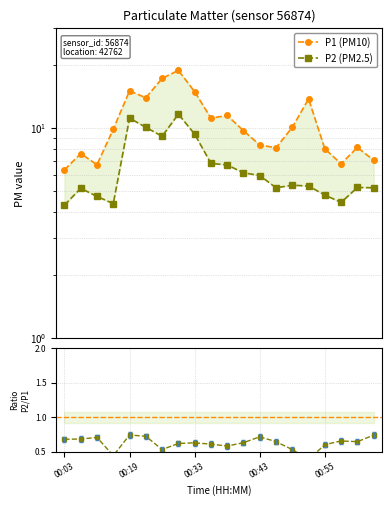

In P2/P1, how many points are higher than both neighbors (excluding endpoints)?

5